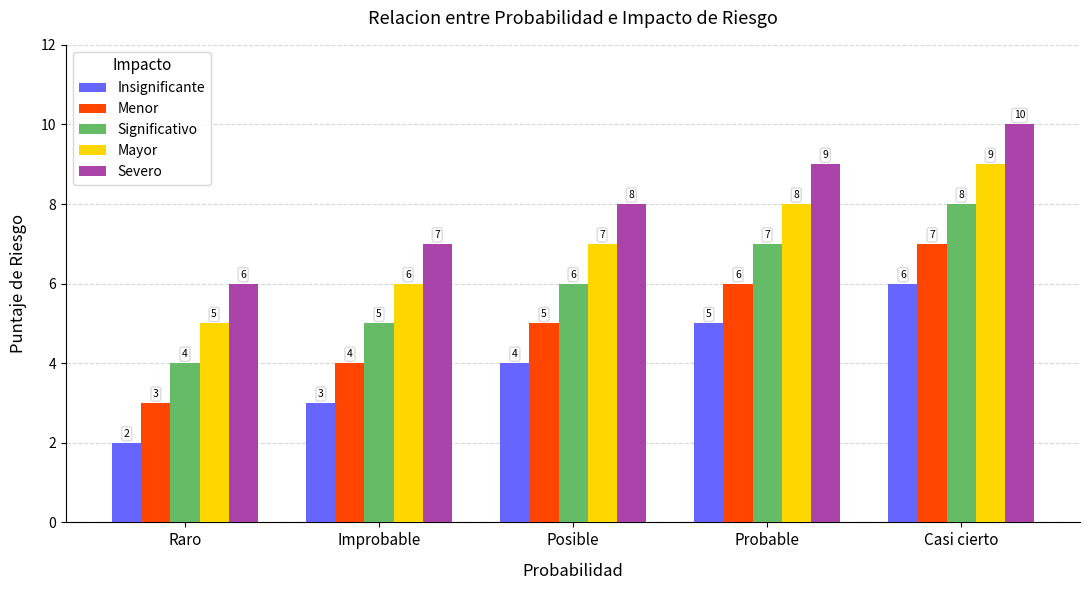

At which category does the chart reach its peak across all series?

Casi cierto